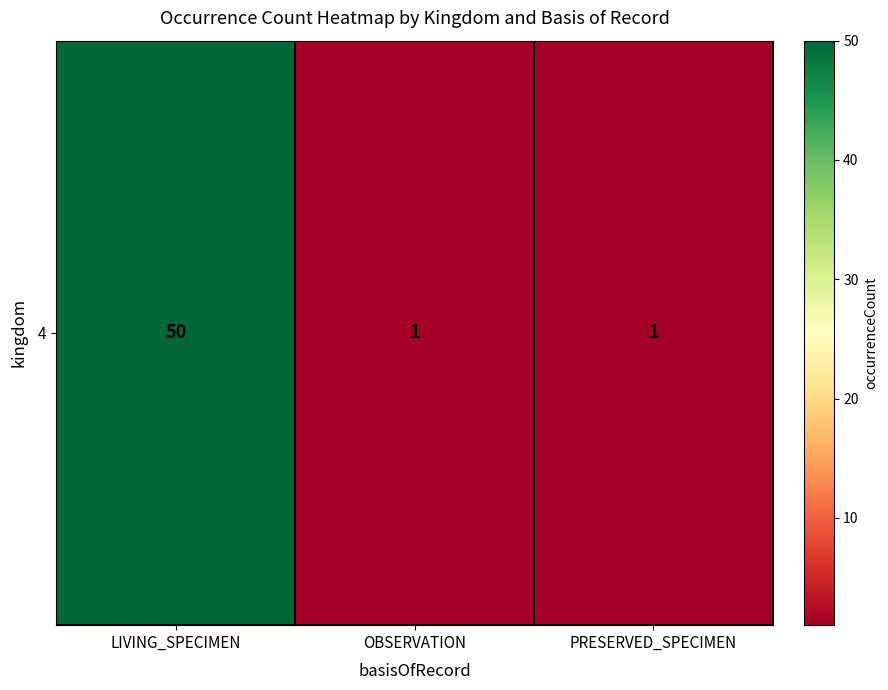

Is it true that the value at LIVING_SPECIMEN is 68?

False